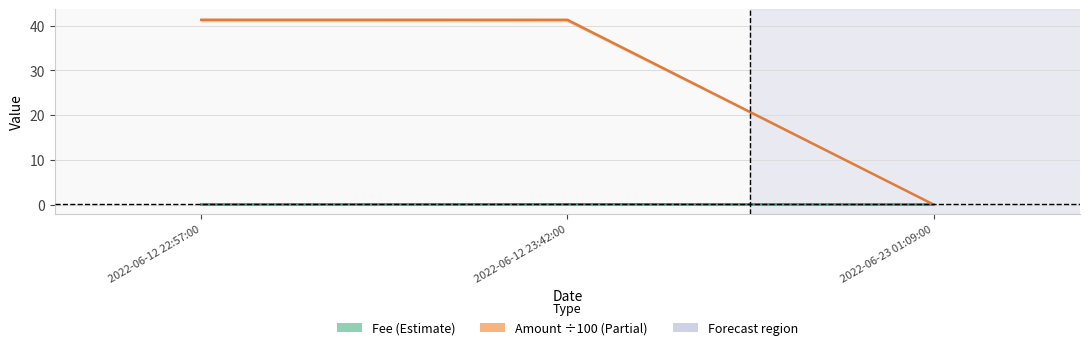

True or false: Fee has a value of 0.0 at 2022-06-12 22:57:00.

True